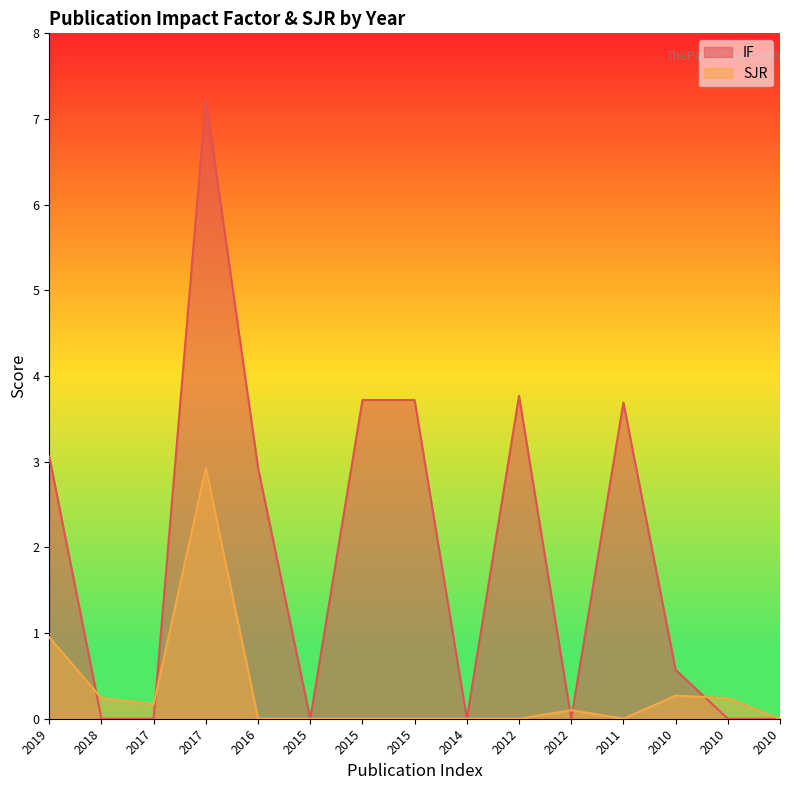

Reading right to left, extract all data points from this chart.

IF: 0.0	0.0	0.6	3.7	0.0	3.8	0.0	3.7	3.7	0.0	2.9	7.2	0.0	0.0	3.1
SJR: 0.0	0.2	0.3	0.0	0.1	0.0	0.0	0.0	0.0	0.0	0.0	2.9	0.2	0.2	0.9